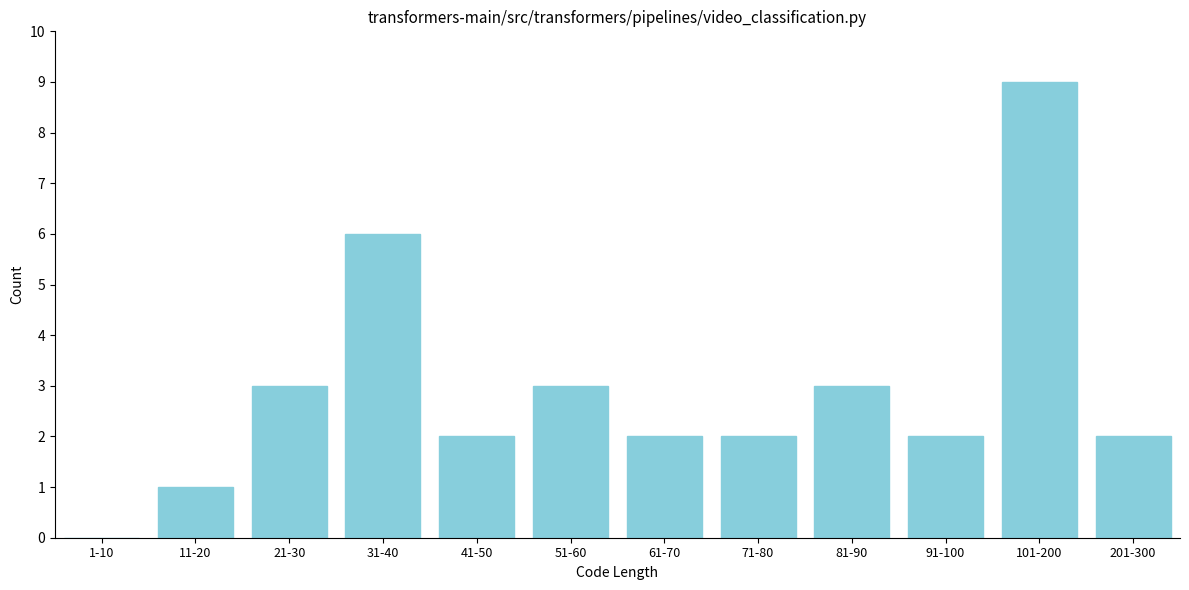

Reading left to right, extract all data points from this chart.

1-10=0	11-20=1	21-30=3	31-40=6	41-50=2	51-60=3	61-70=2	71-80=2	81-90=3	91-100=2	101-200=9	201-300=2